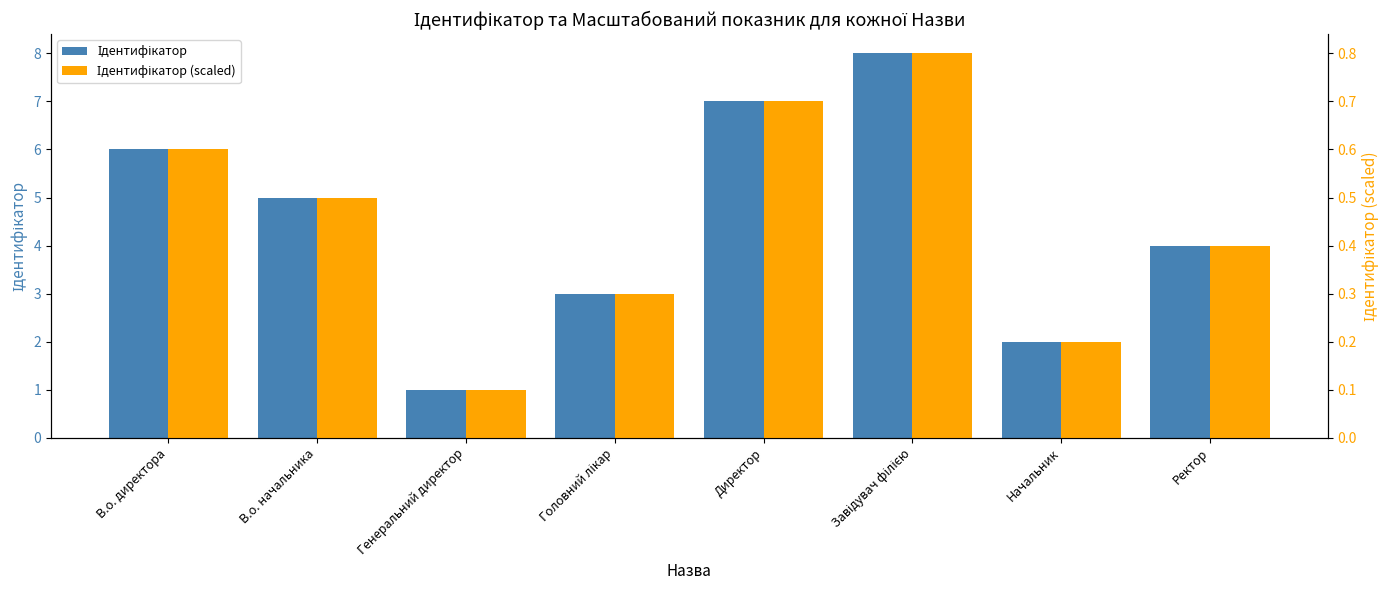

What position from the right is Начальник?

2